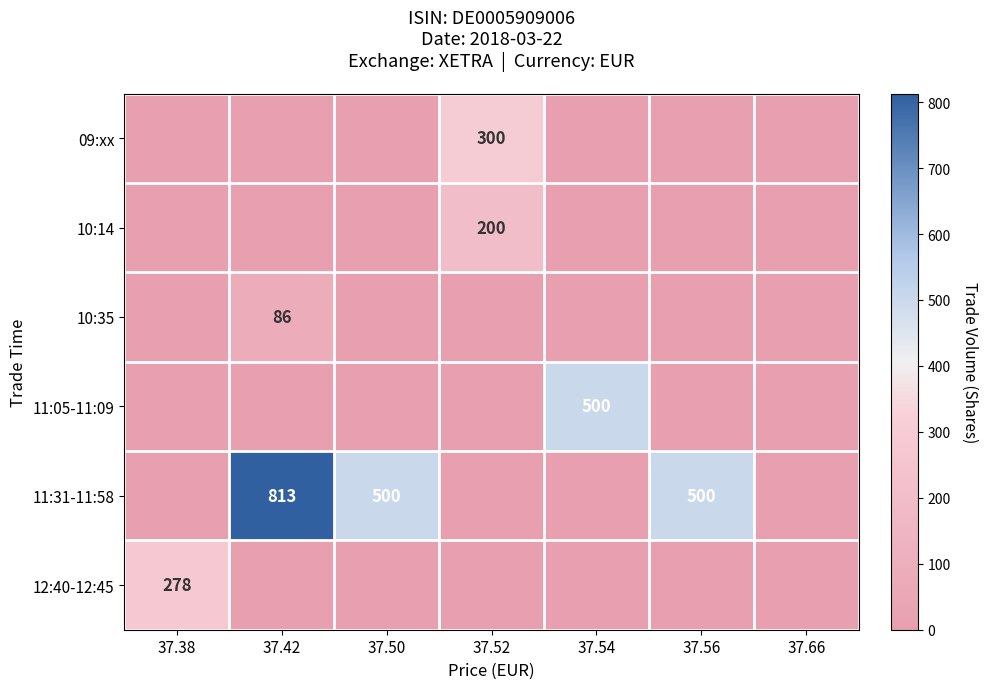

What is the average value of the 12:40-12:45 series?

40